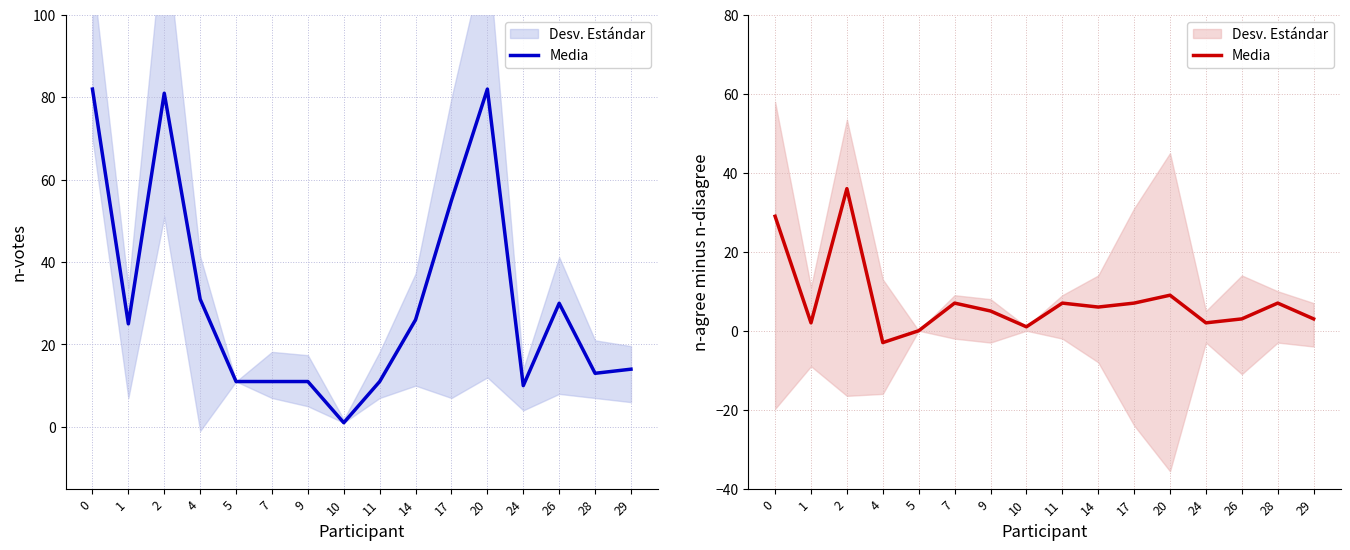

Between 11 and 1, which is larger?

11